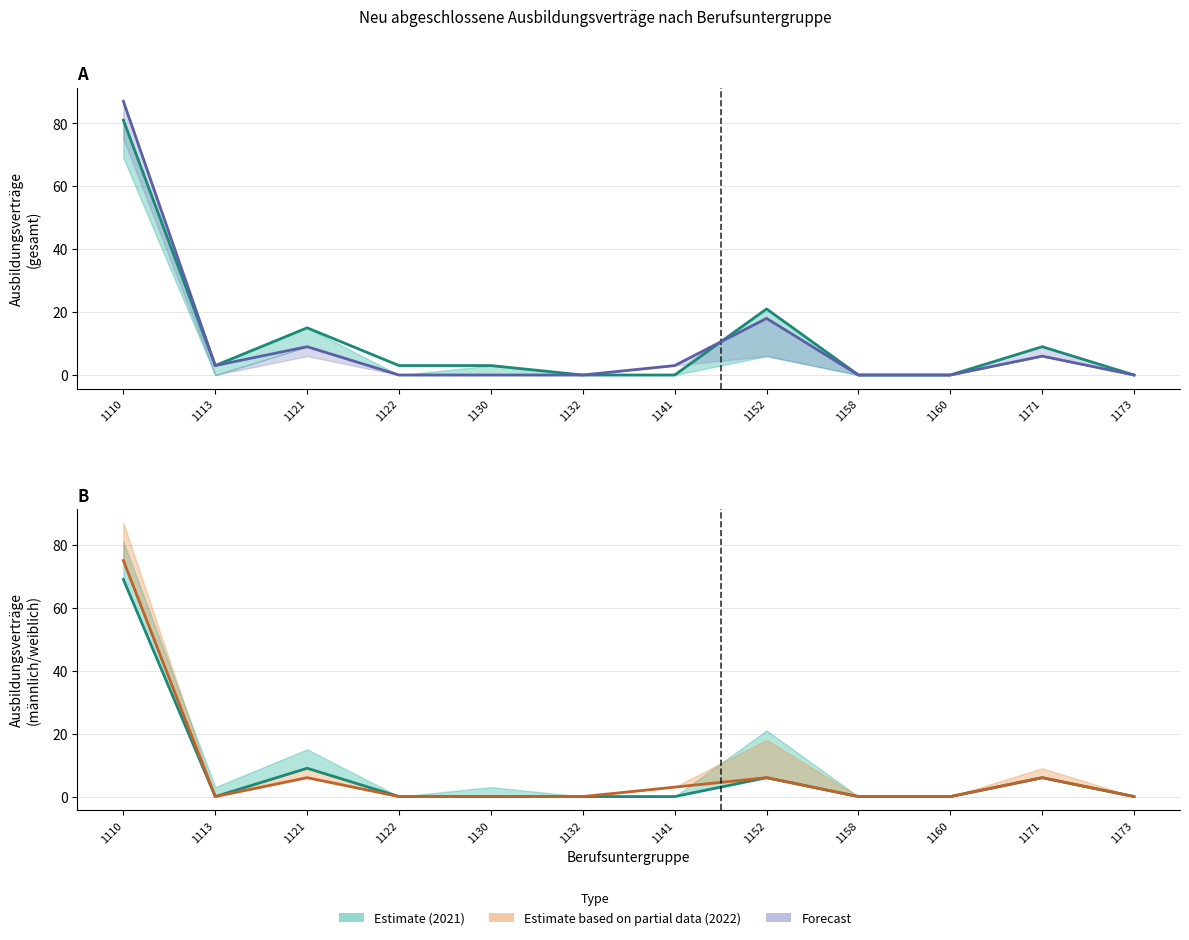

Is the value of gesamt 2021 at 1113 greater than the value of männlich 2021 at 1171?

No